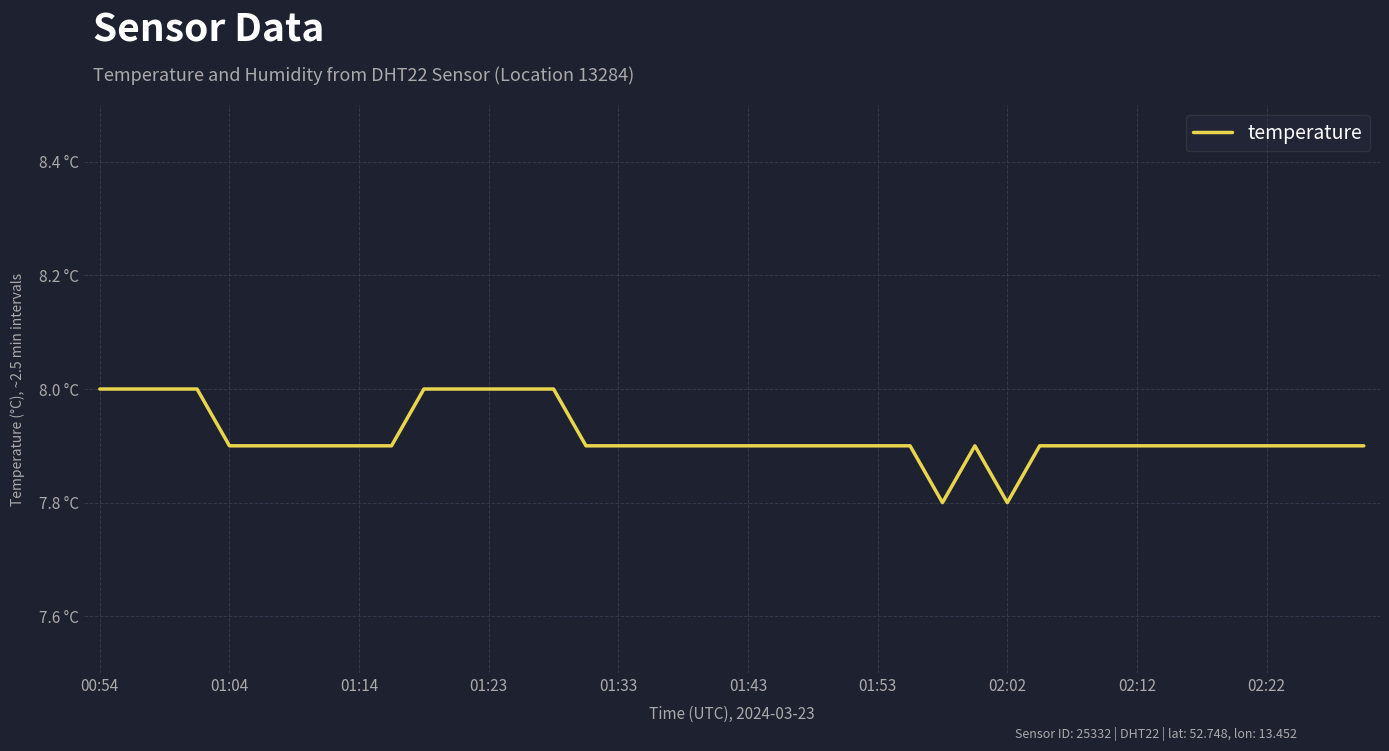

Is this an area chart (filled region under the line)?

No